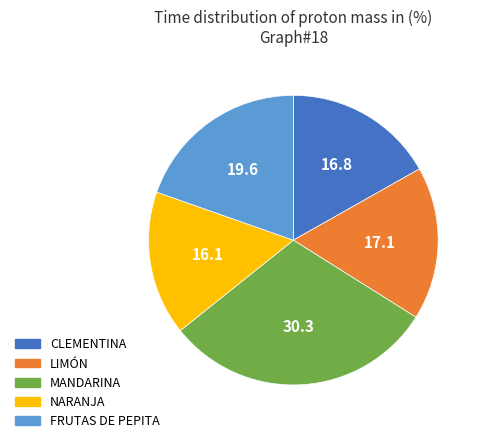

Which category has the biggest portion of the pie?

MANDARINA